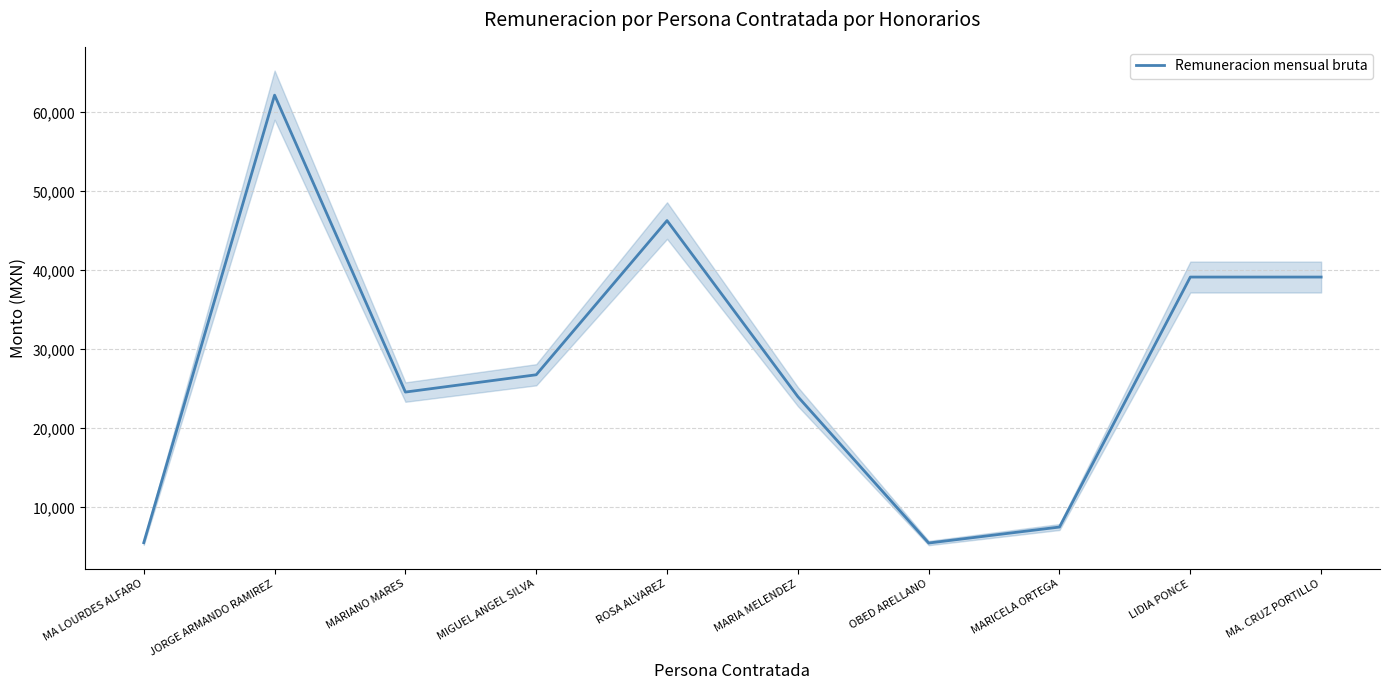

What is the difference between the second highest and second lowest values?

40759.7